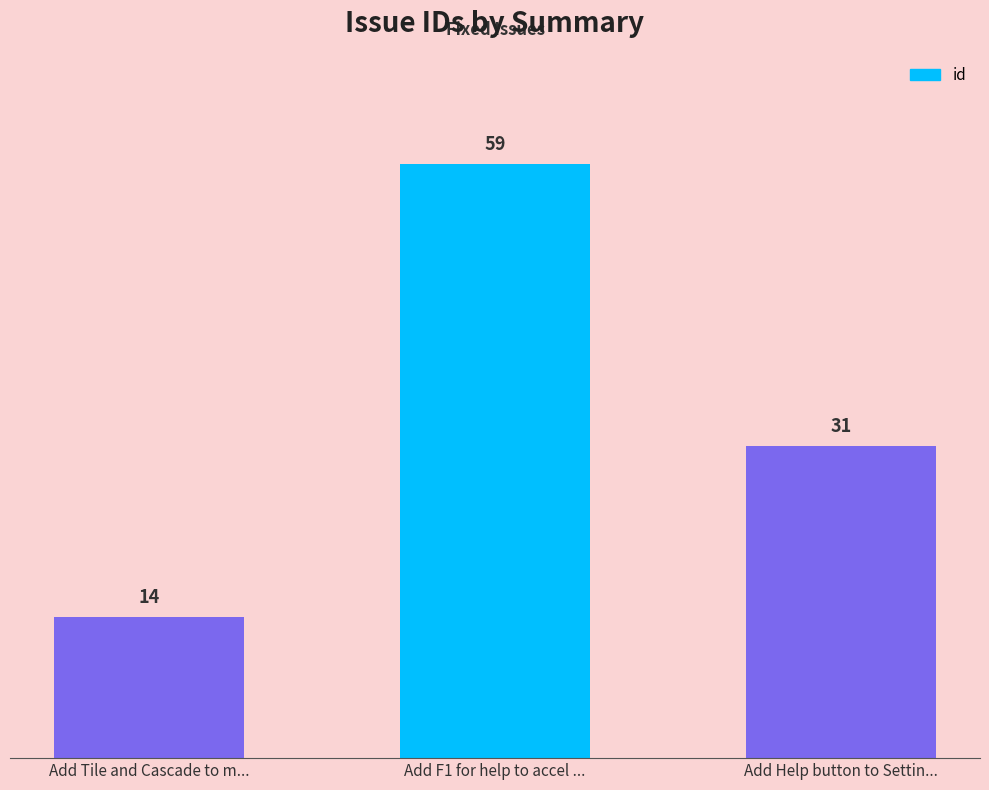

Does the chart contain stacked bars?

No